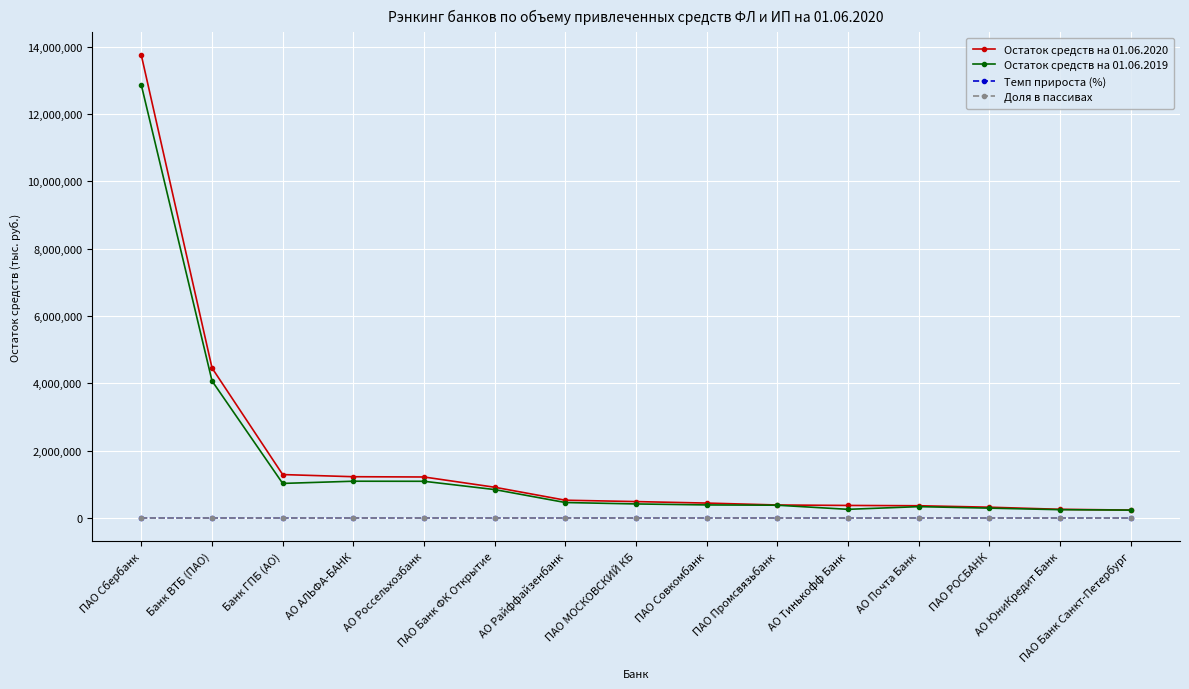

True or false: Остаток средств на 01.06.2019 has more than 1 interior local peaks.

True